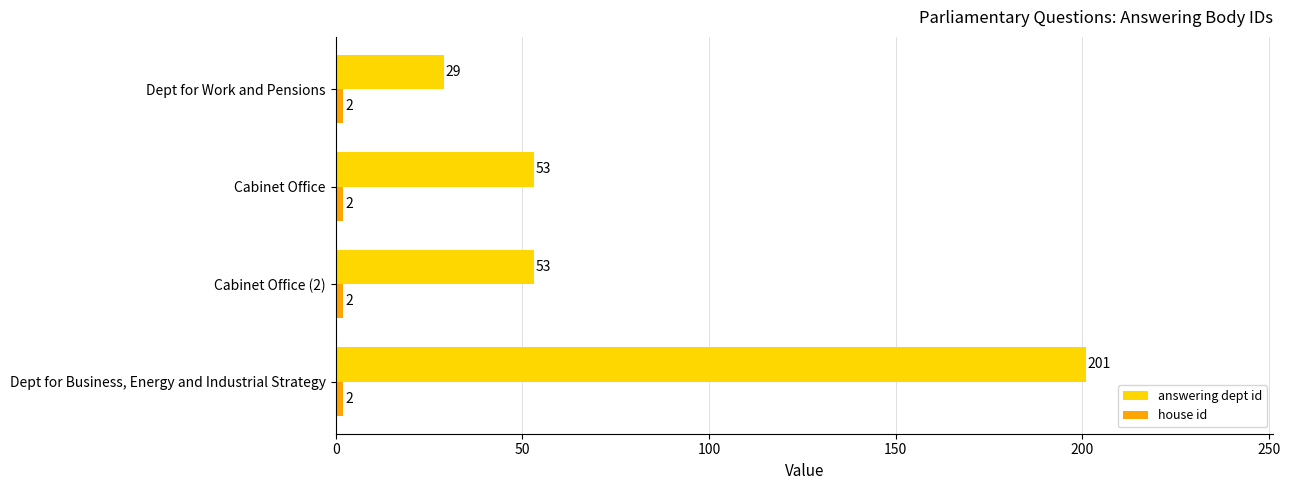

True or false: answering dept id has a value of 53 at Cabinet Office.

True